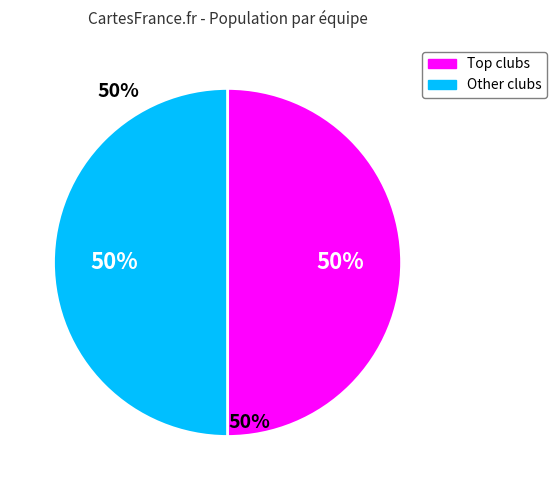

To the nearest percent, what is the average slice percentage?

50%